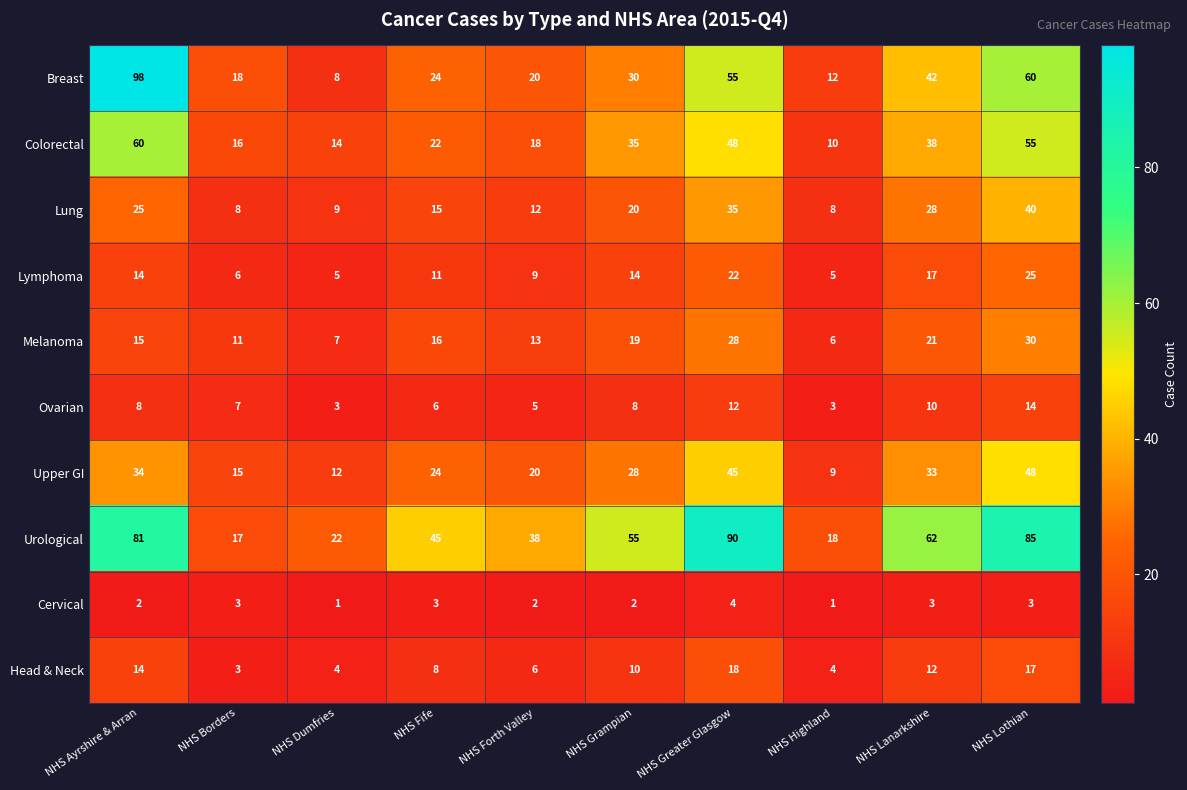

At NHS Lanarkshire, list the series in order from largest to smallest.

Urological, Breast, Colorectal, Upper GI, Lung, Melanoma, Lymphoma, Head & Neck, Ovarian, Cervical